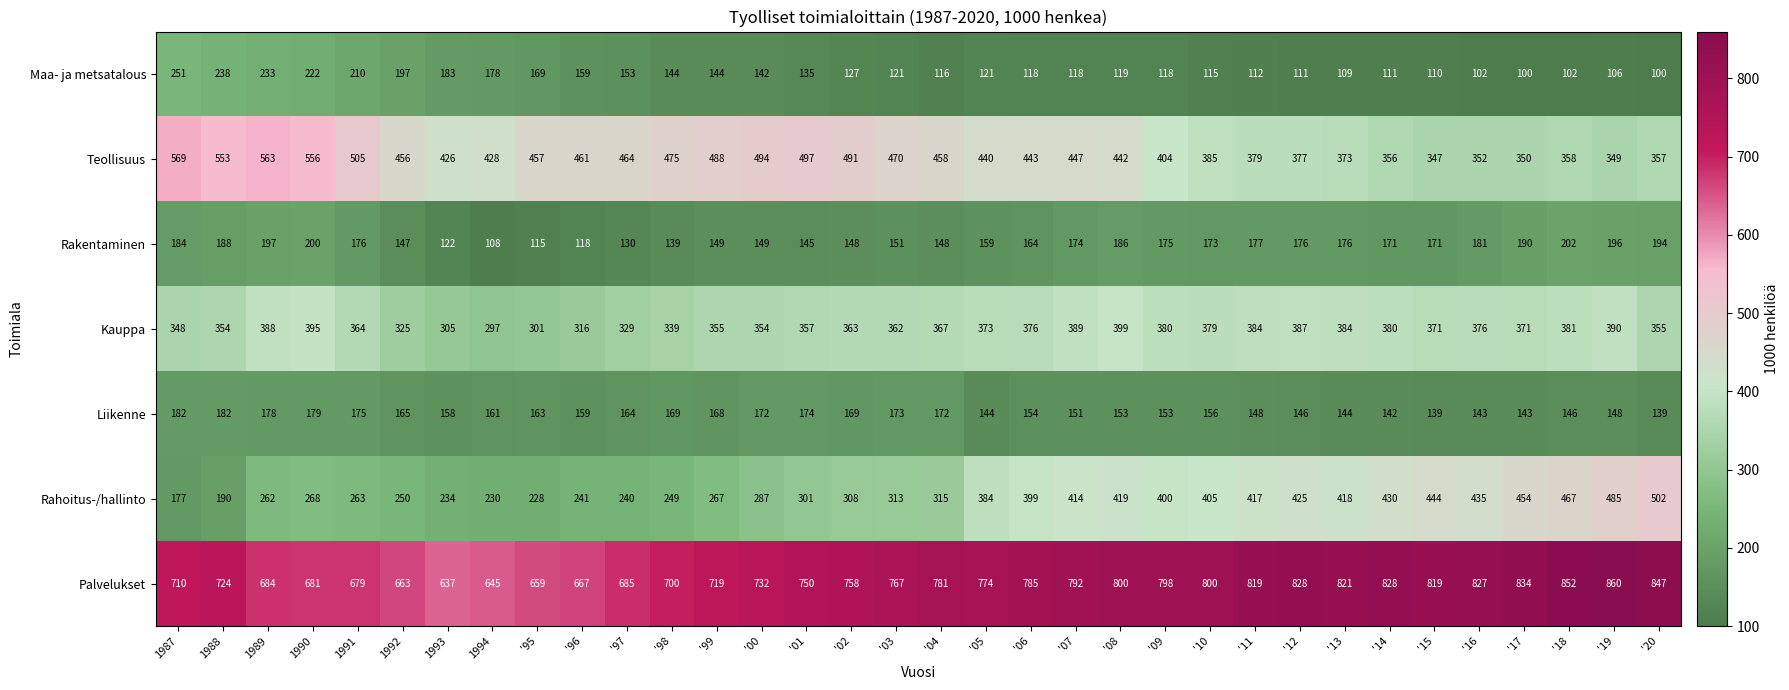

What value does the Liikenne series have at '06, to the nearest 5?

155